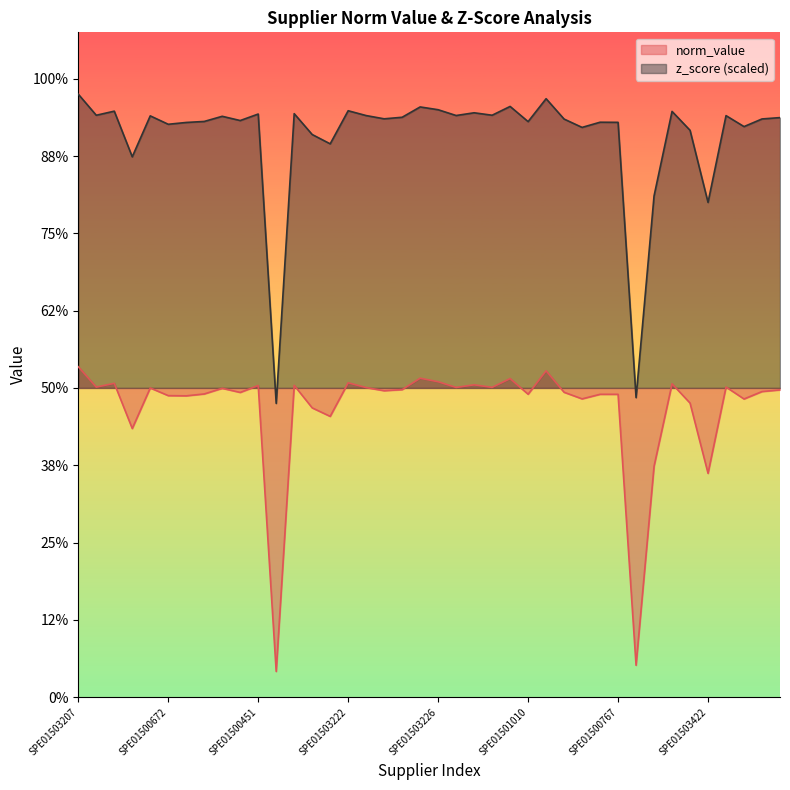

What is the highest value of the z_score series?

0.9